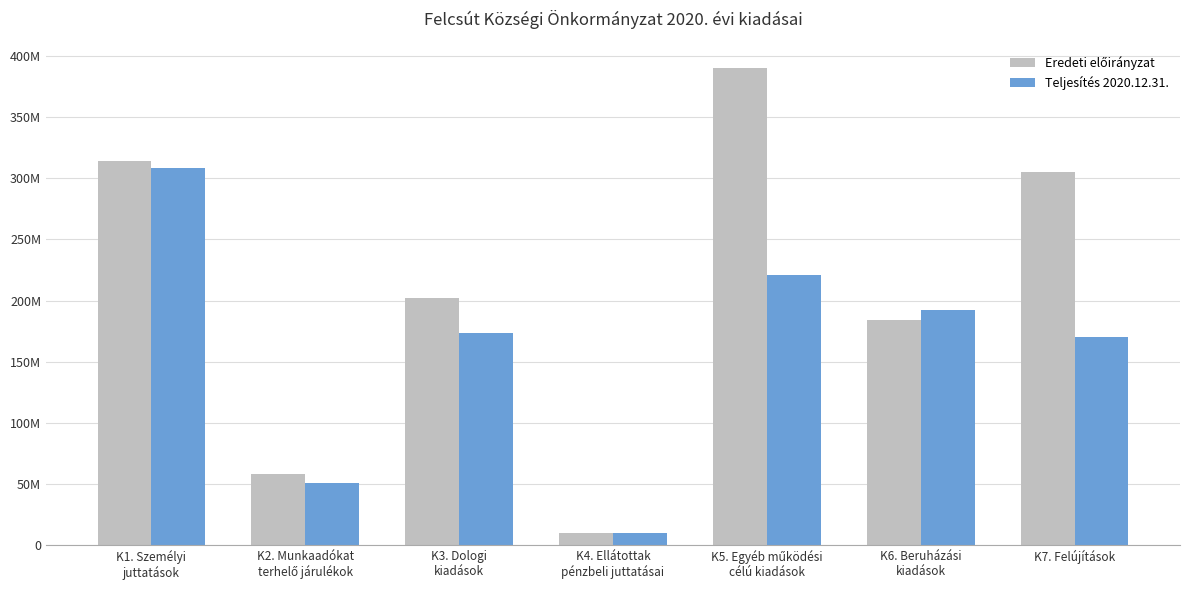

Rank the categories by Teljesítés 2020.12.31. value from highest to lowest.

K1. Személyi
juttatások, K5. Egyéb működési
célú kiadások, K6. Beruházási
kiadások, K3. Dologi
kiadások, K7. Felújítások, K2. Munkaadókat
terhelő járulékok, K4. Ellátottak
pénzbeli juttatásai